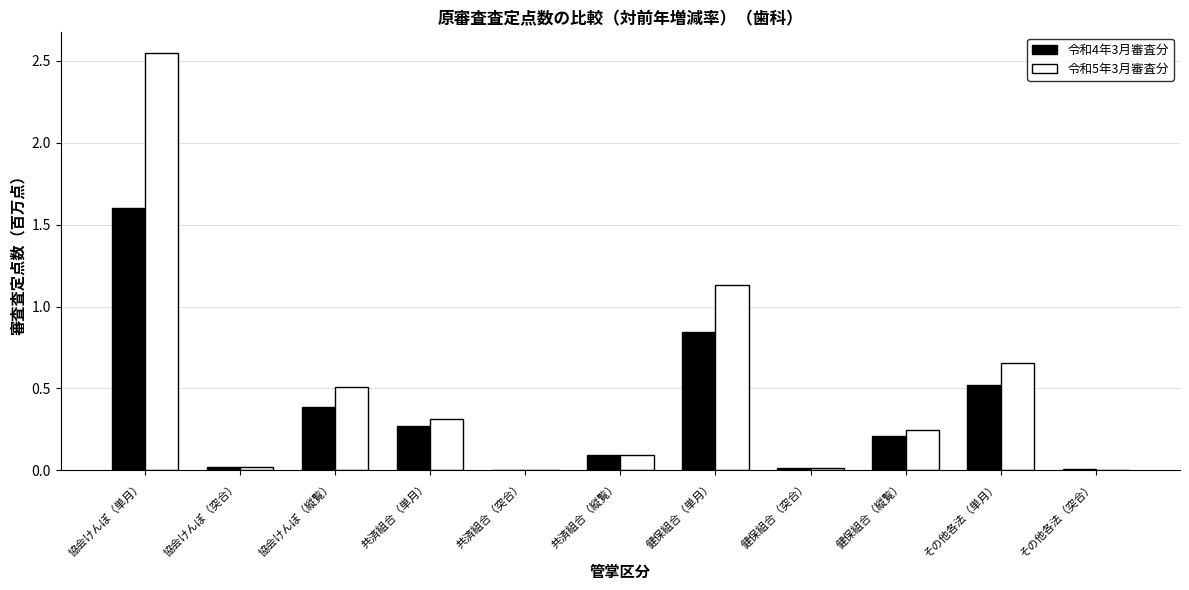

True or false: 令和4年3月審査分 has a value of 0.2 at 共済組合（縦覧）.

False